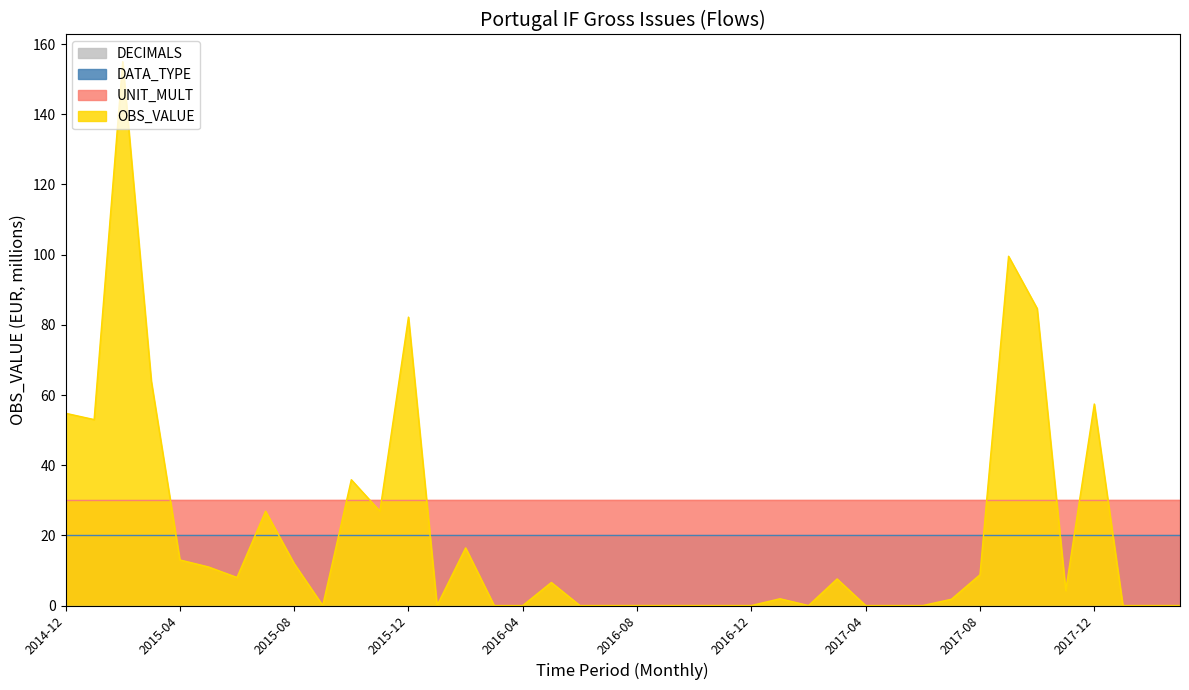

True or false: OBS_VALUE has more than 1 points higher than both neighbors.

True